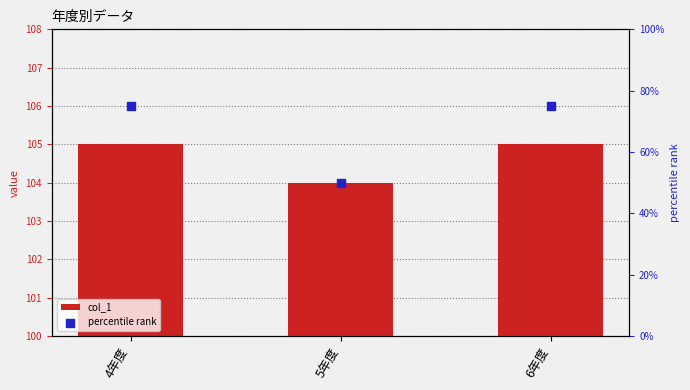

At which category is the sum across all series the highest?

4年度